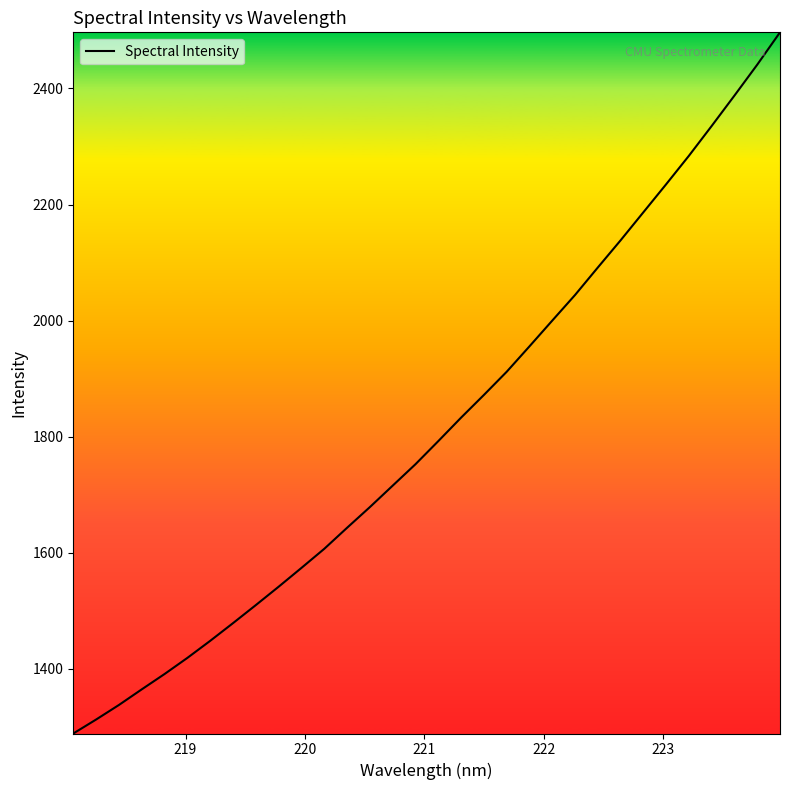

What is the greatest value displayed?

2496.6